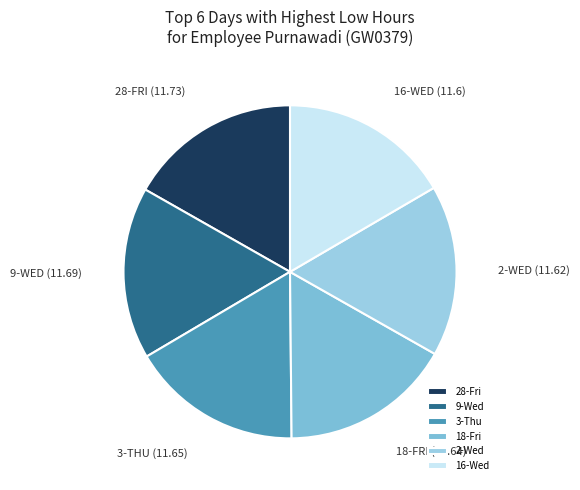

How many slices are in this pie chart?

6